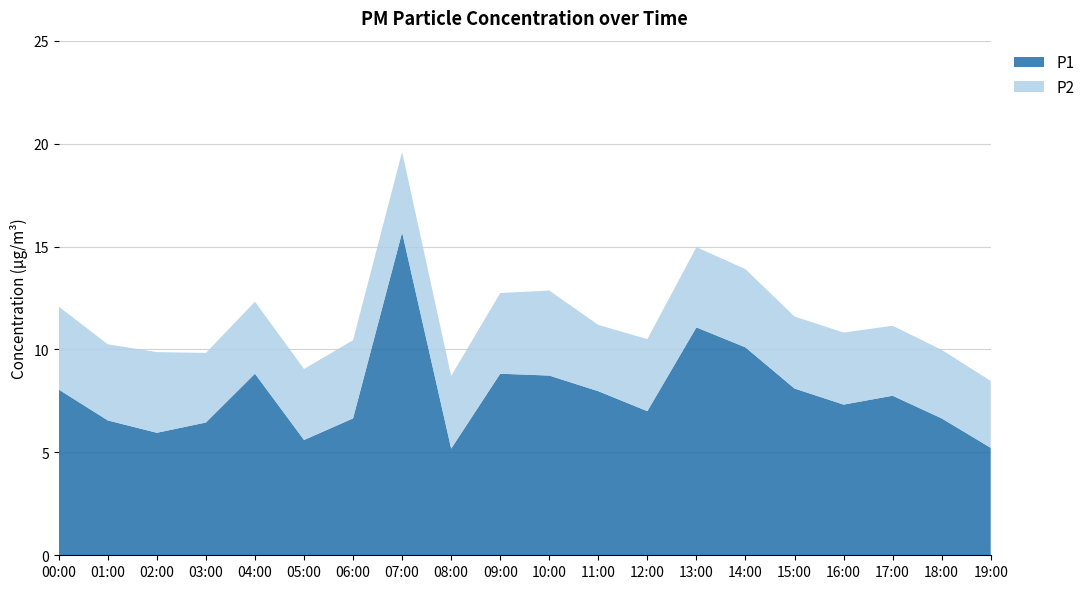

Reading left to right, extract all data points from this chart.

P1: 00:00=8.1	01:00=6.5	02:00=6.0	03:00=6.5	04:00=8.8	05:00=5.6	06:00=6.7	07:00=15.7	08:00=5.2	09:00=8.8	10:00=8.7	11:00=8.0	12:00=7.0	13:00=11.1	14:00=10.1	15:00=8.1	16:00=7.3	17:00=7.8	18:00=6.7	19:00=5.2
P2: 00:00=4.0	01:00=3.7	02:00=3.9	03:00=3.4	04:00=3.5	05:00=3.5	06:00=3.8	07:00=3.9	08:00=3.5	09:00=3.9	10:00=4.1	11:00=3.2	12:00=3.5	13:00=3.9	14:00=3.8	15:00=3.5	16:00=3.5	17:00=3.4	18:00=3.3	19:00=3.2